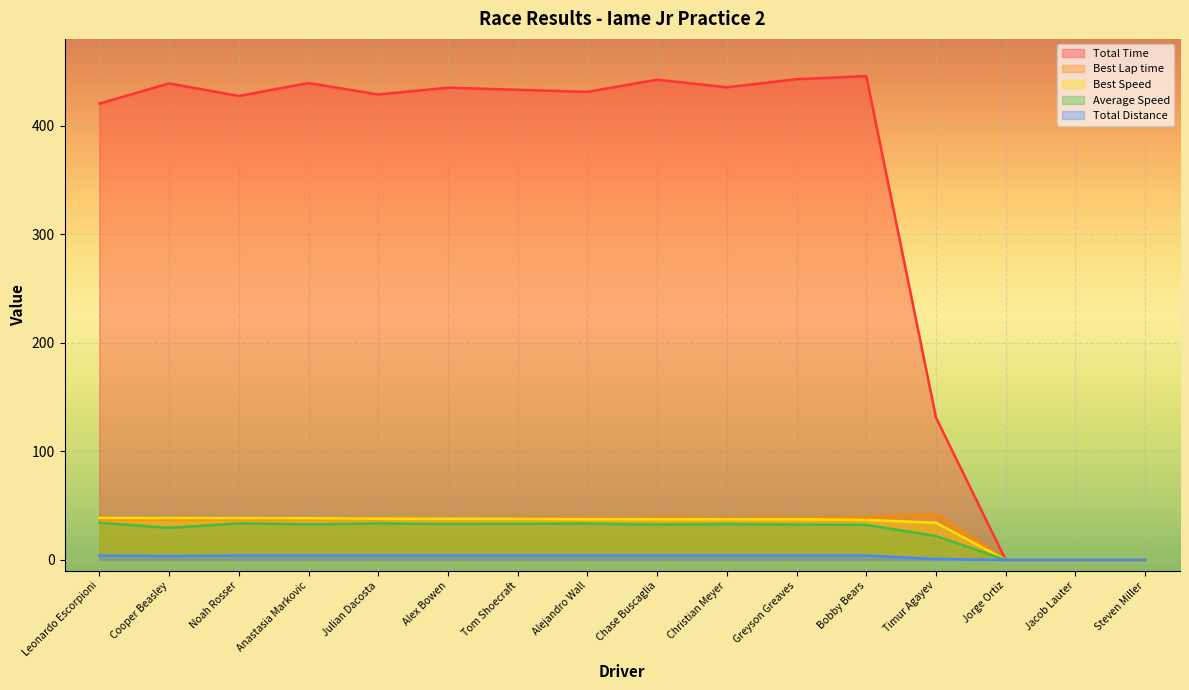

Which series has the largest total across all categories?

Total Time